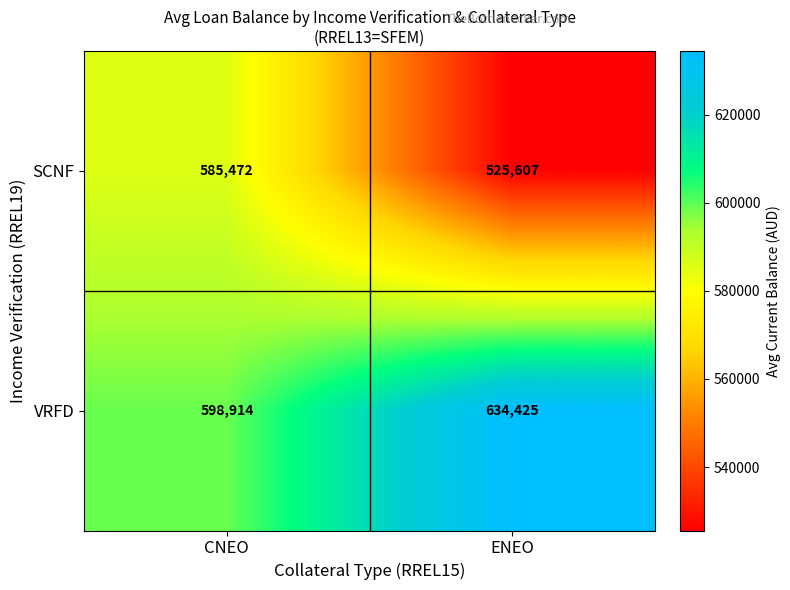

Reading left to right, list all the values displayed in this chart.

SCNF: 585472	525607
VRFD: 598914	634425